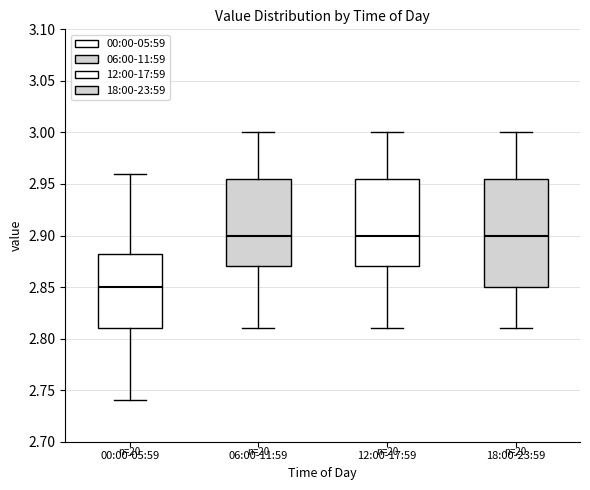

Which box has the lowest median line?

00:00-05:59